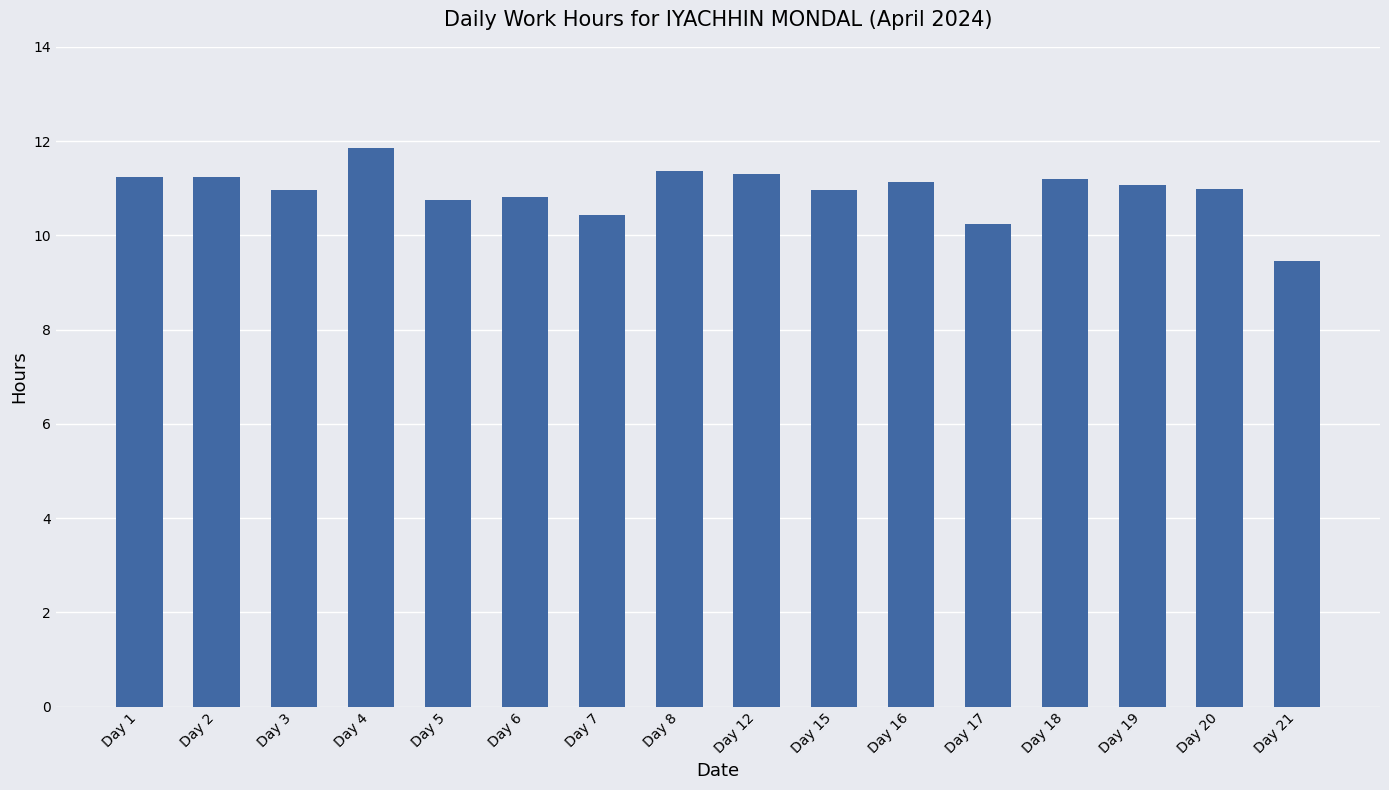

Which has a higher value, Day 20 or Day 8?

Day 8